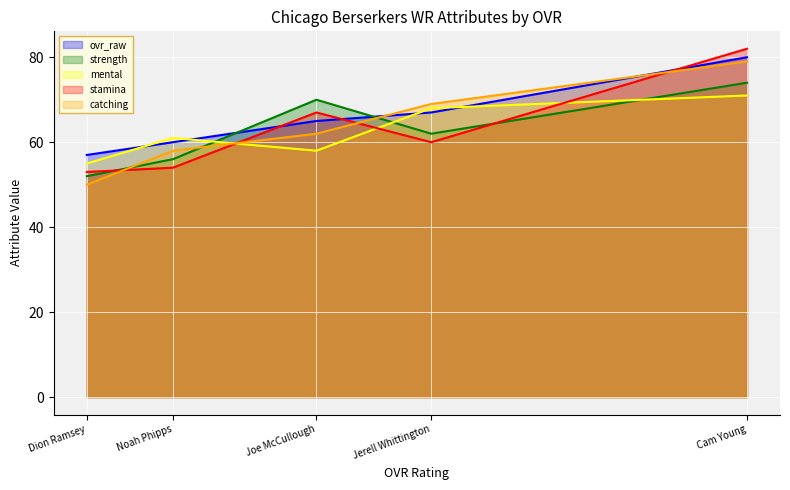

True or false: catching and strength intersect in this chart.

True